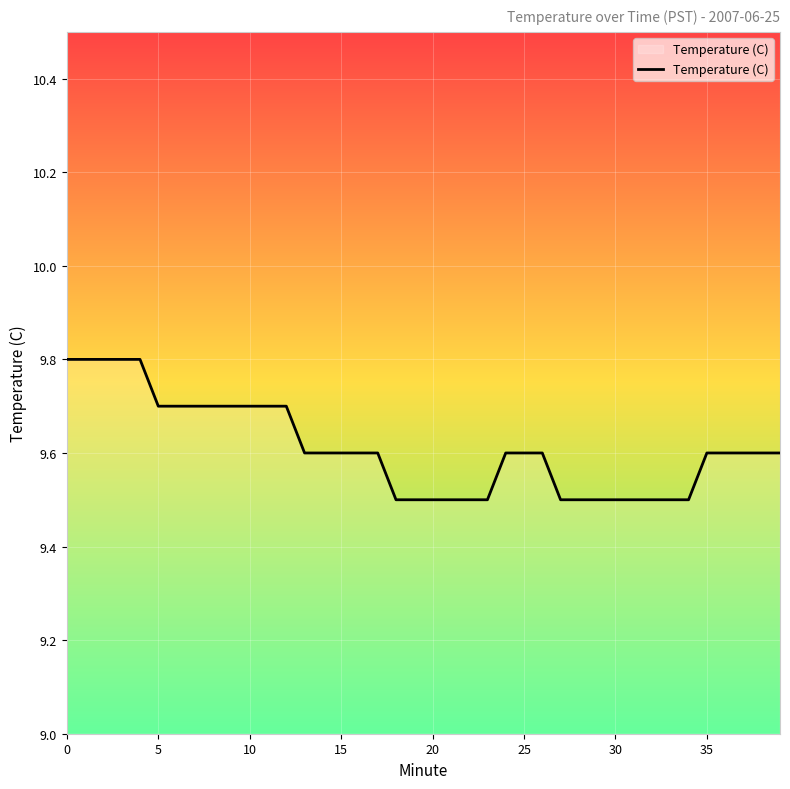

What is the sum of all values?

384.4